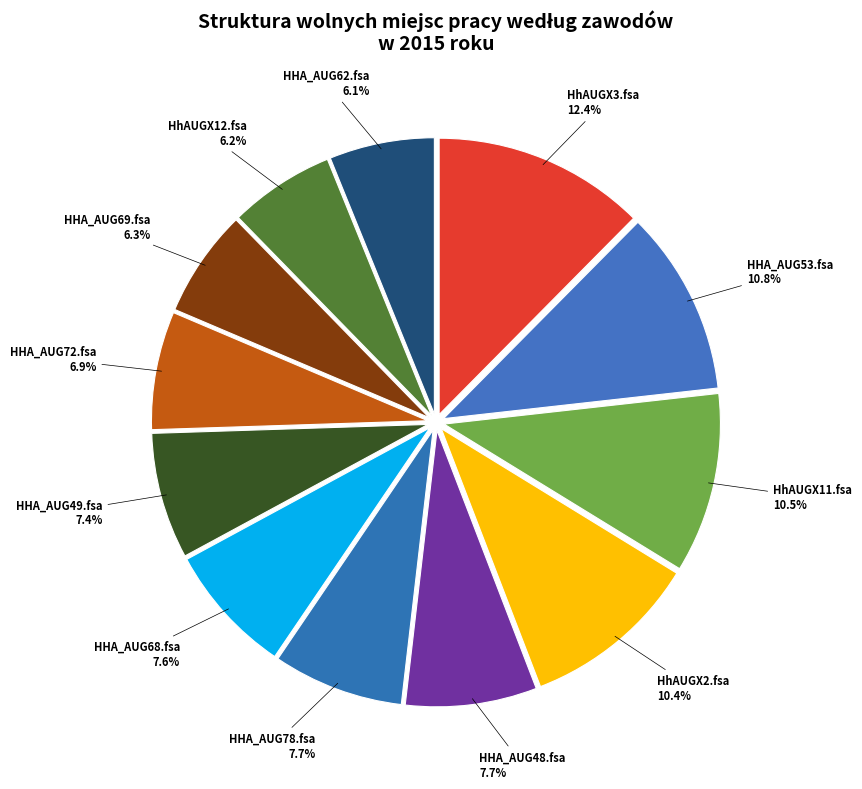

What is the largest slice in the pie chart?

HhAUGX3.fsa